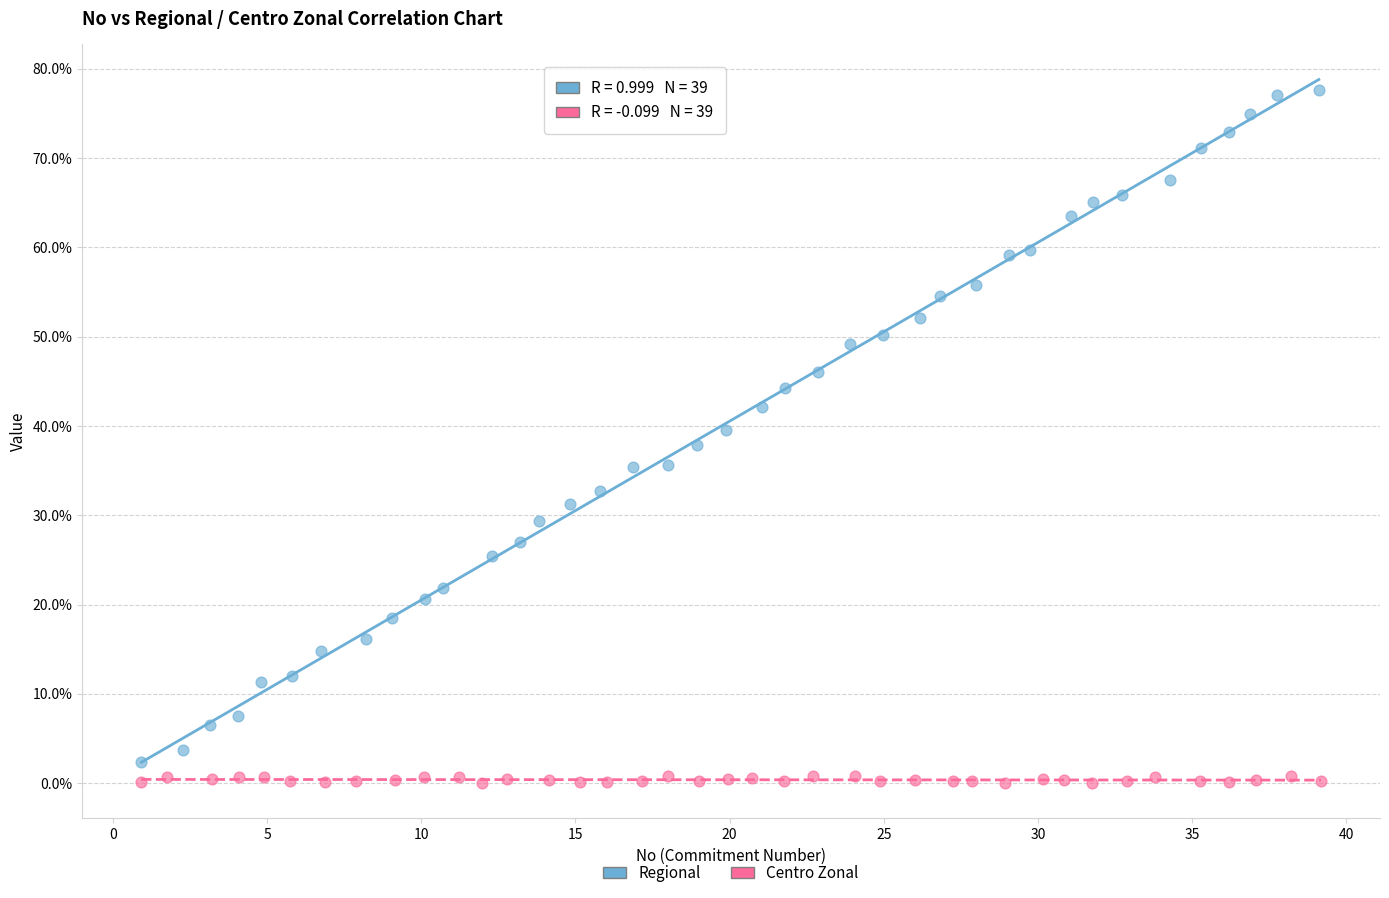

Which series contains the lowest Y value?

Centro Zonal